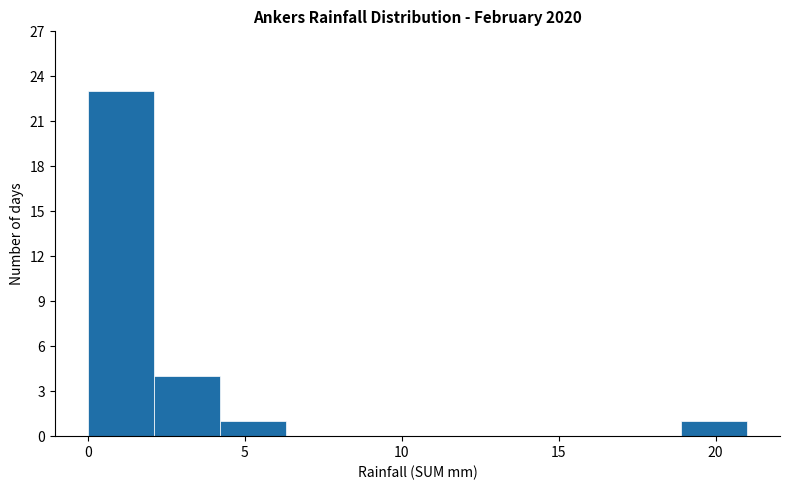

Over which range of the x-axis is the bar tallest?

0.0 to 2.1